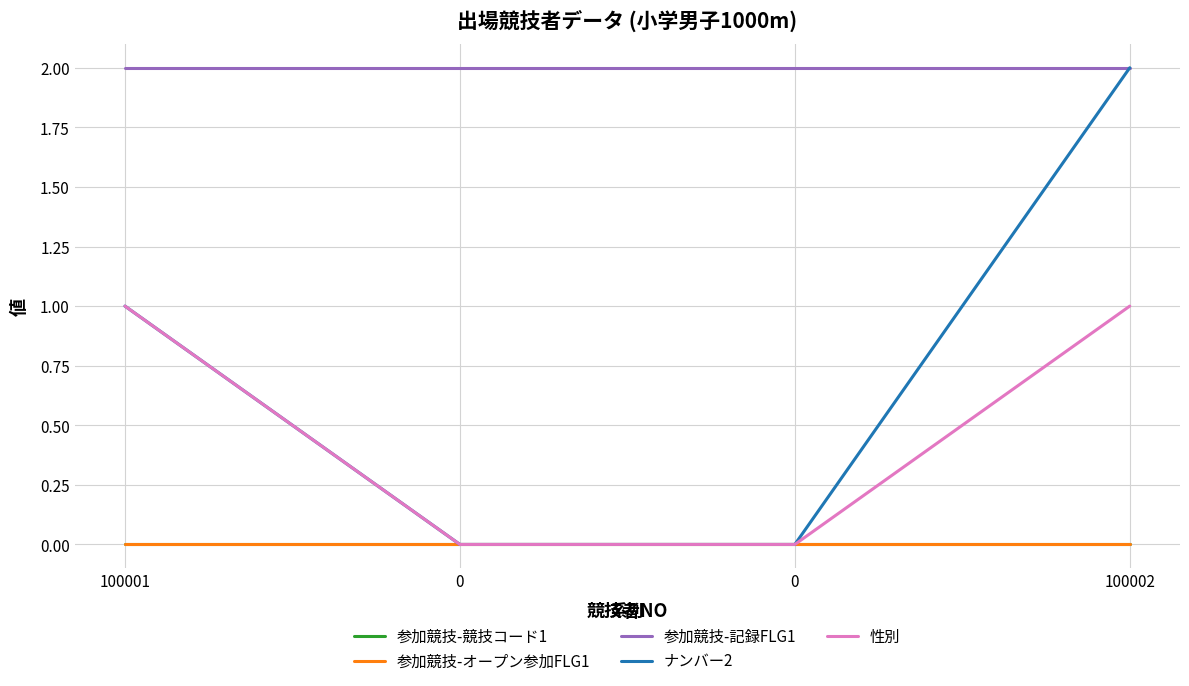

Does the chart have visible grid lines?

Yes